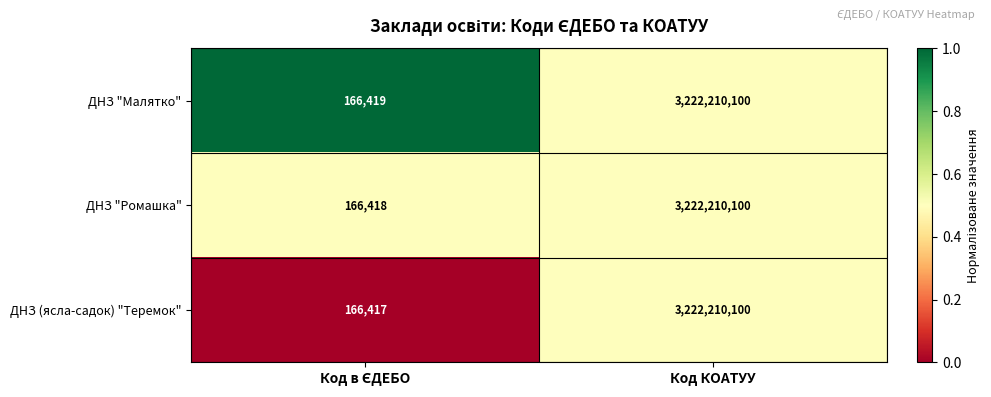

Rank the series by their average value, from lowest to highest.

ДНЗ (ясла-садок) "Теремок", ДНЗ "Ромашка", ДНЗ "Малятко"